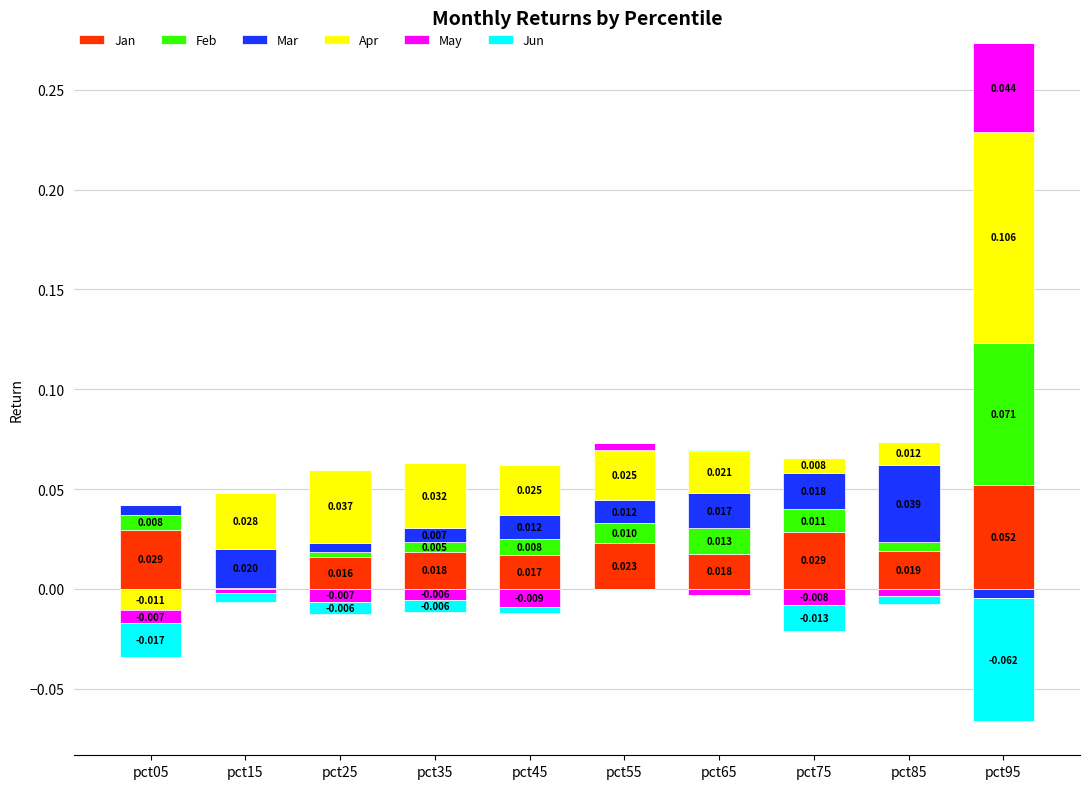

How many values in the Mar series exceed 0?

9